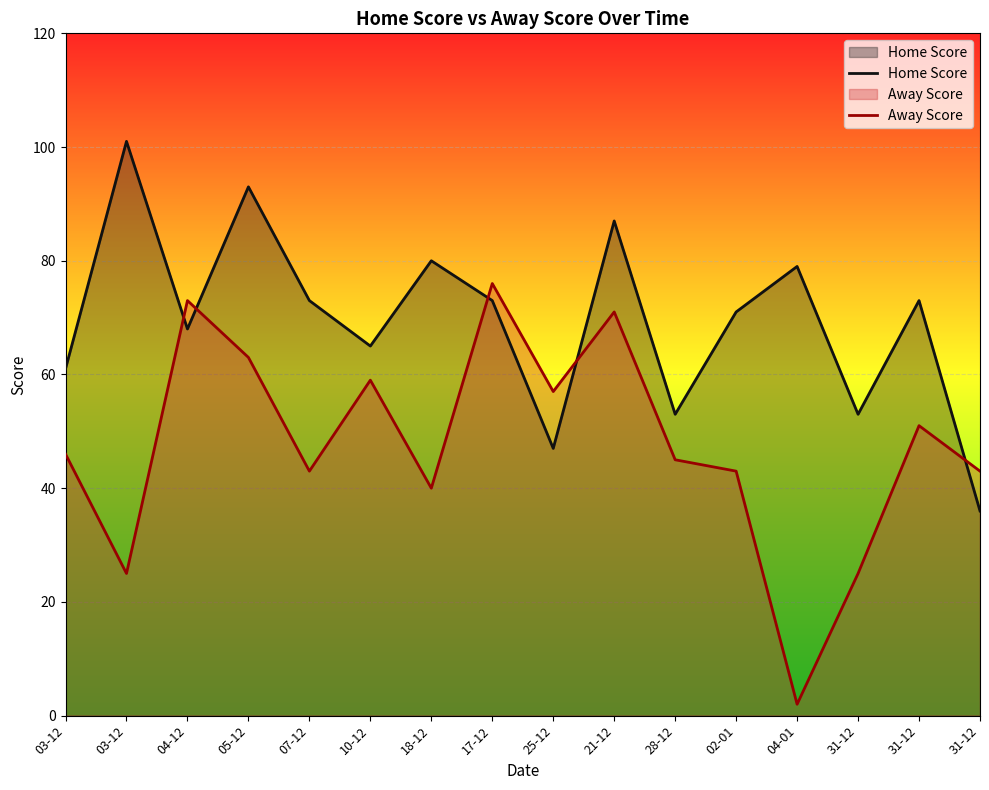

True or false: Away Score has more than 1 points higher than both neighbors.

True